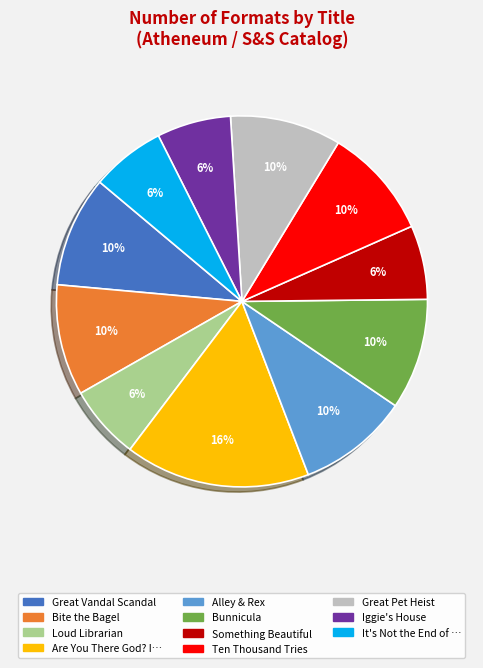

Is there a majority slice in this chart?

No